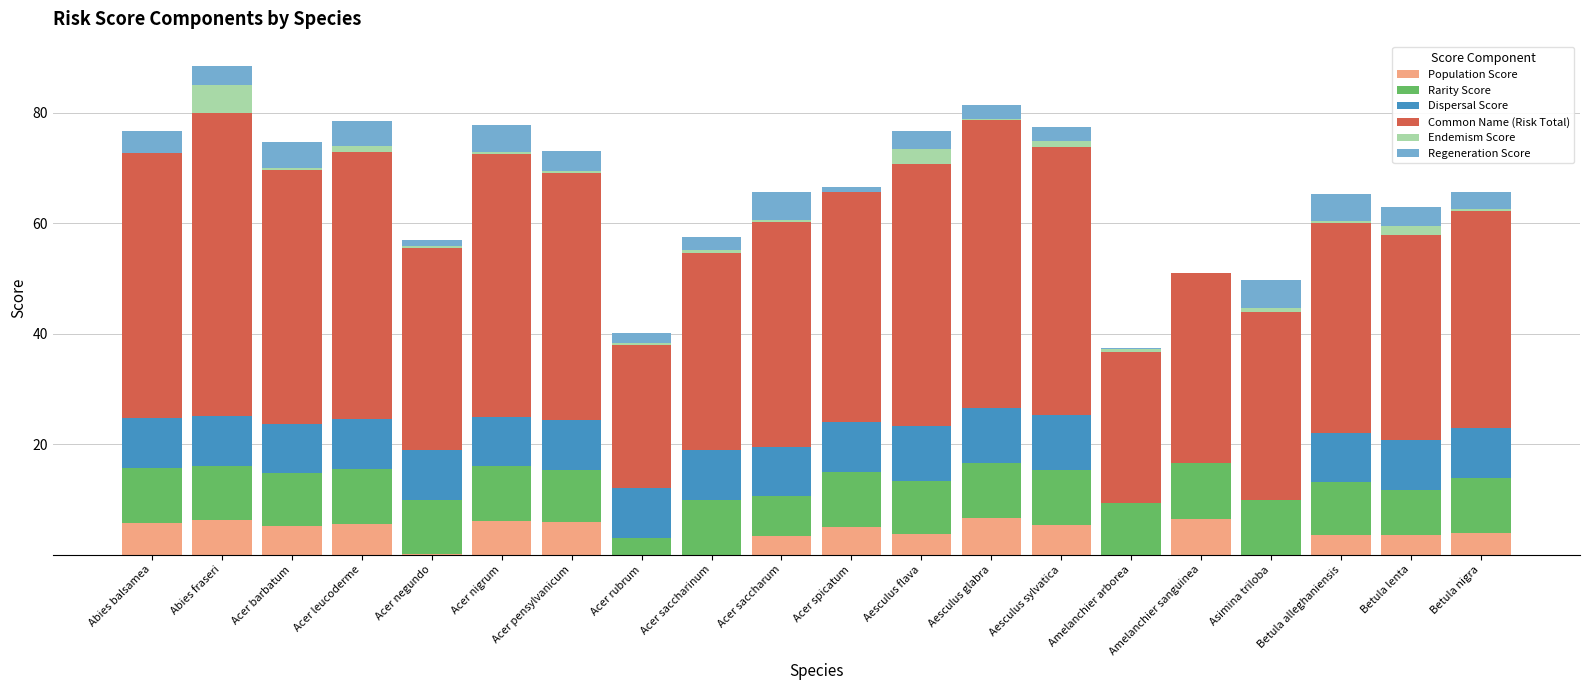

What is the highest value of the Population Score series?

6.6